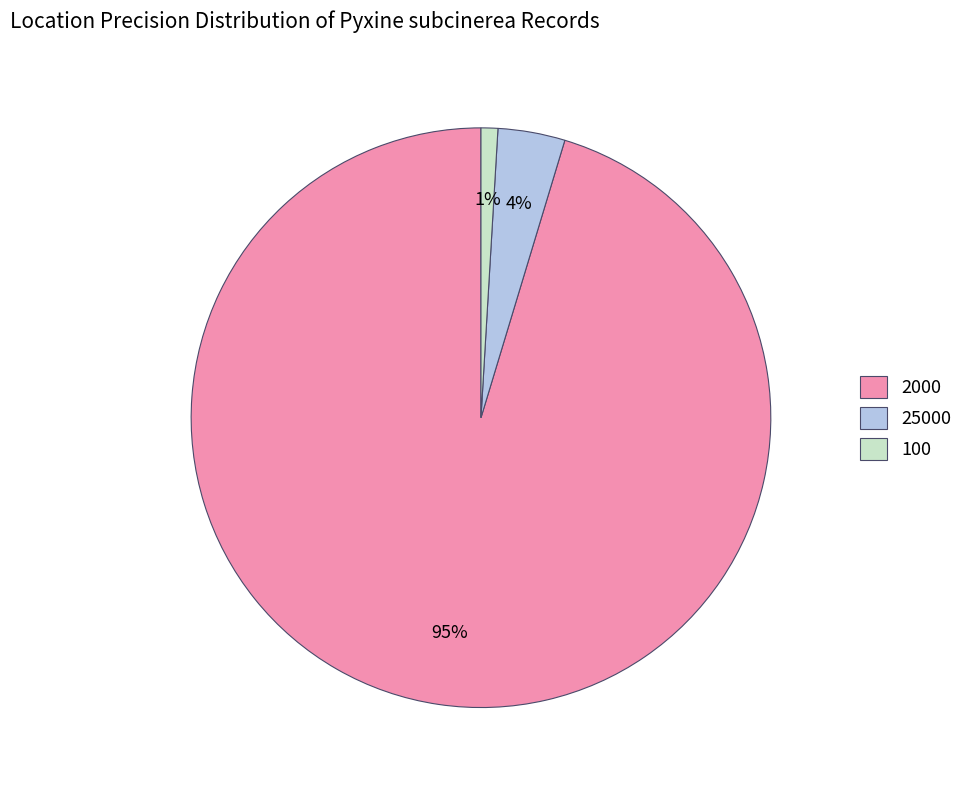

To the nearest percent, what portion does 25000 represent?

4%